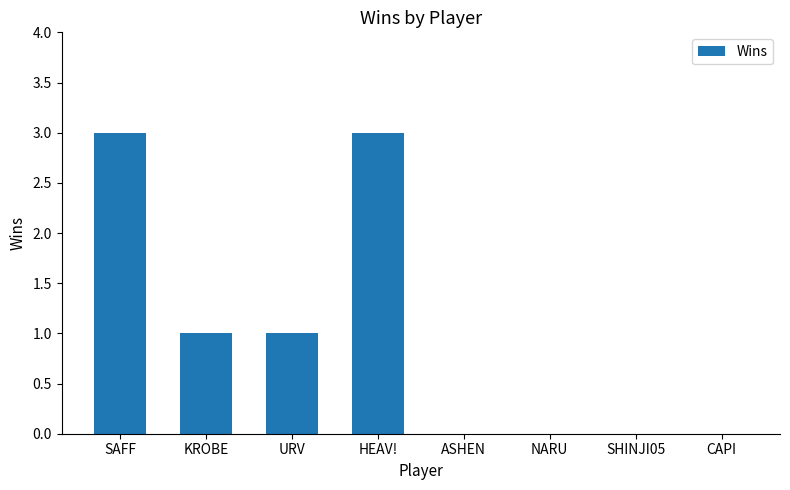

Count the number of categories in the chart.

8